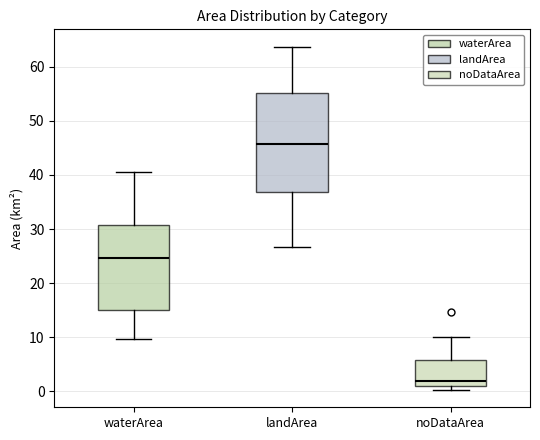

Reading left to right, transcribe this box plot: for each box, give where its median line is, the range the box spans, and where its two whiskers end, as read against the y-axis. The values are not printed on the chart, so give them approximately, as read against the axis.

waterArea: median 25, box 15 to 31, whiskers 10 to 41
landArea: median 46, box 37 to 55, whiskers 27 to 64
noDataArea: median 2, box 1 to 6, whiskers 0 to 10